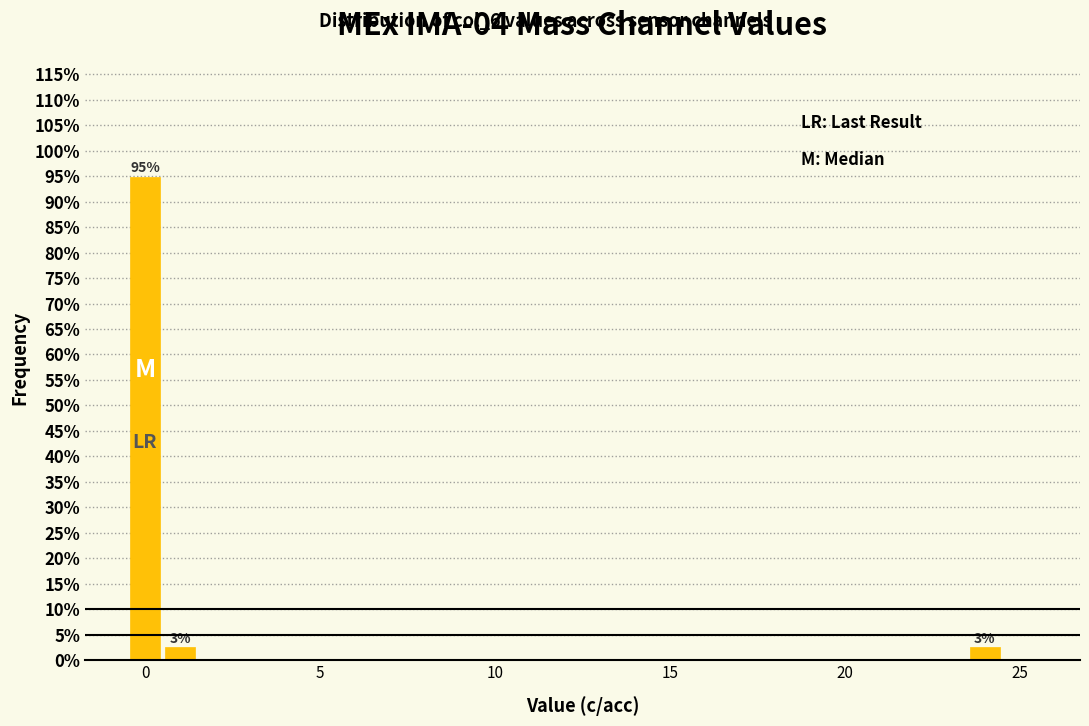

Around what value on the x-axis is the tallest bar? Give the approximate position of its centre, as read against the axis.

0.0